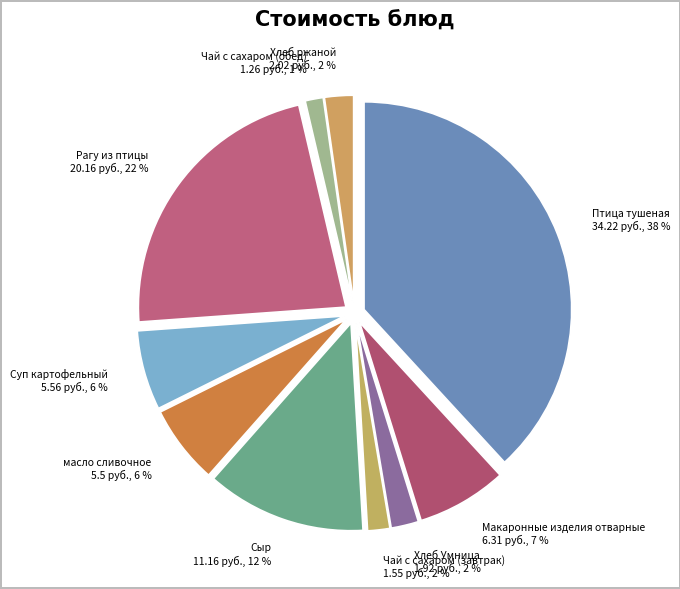

Is the sum of Рагу из птицы and Сыр greater than half?

No